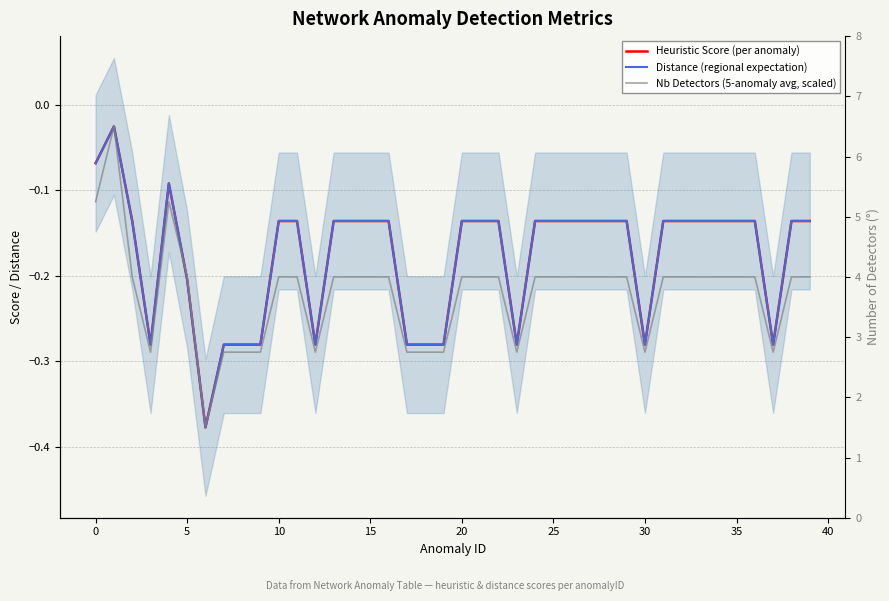

What is the sum of all Nb Detectors (5-anomaly avg, scaled) values?

-8.8